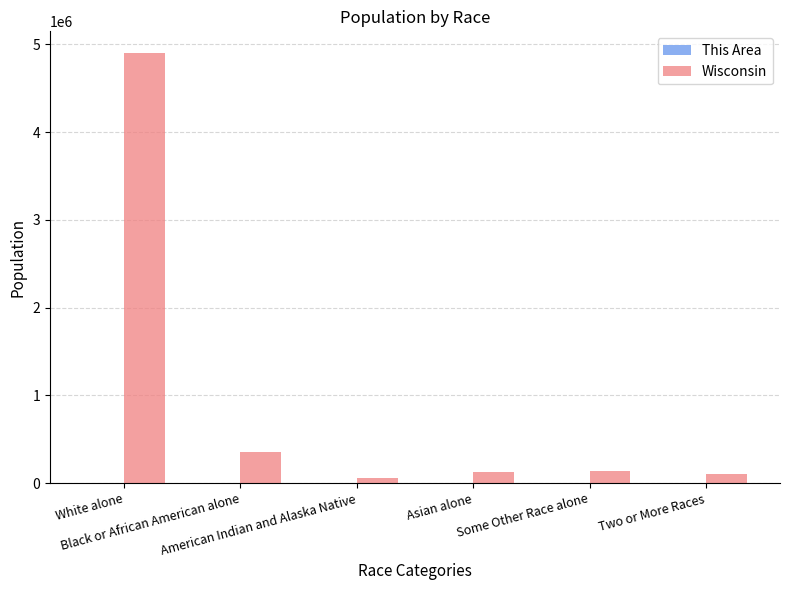

Are the bars grouped side by side (vs. stacked)?

Yes